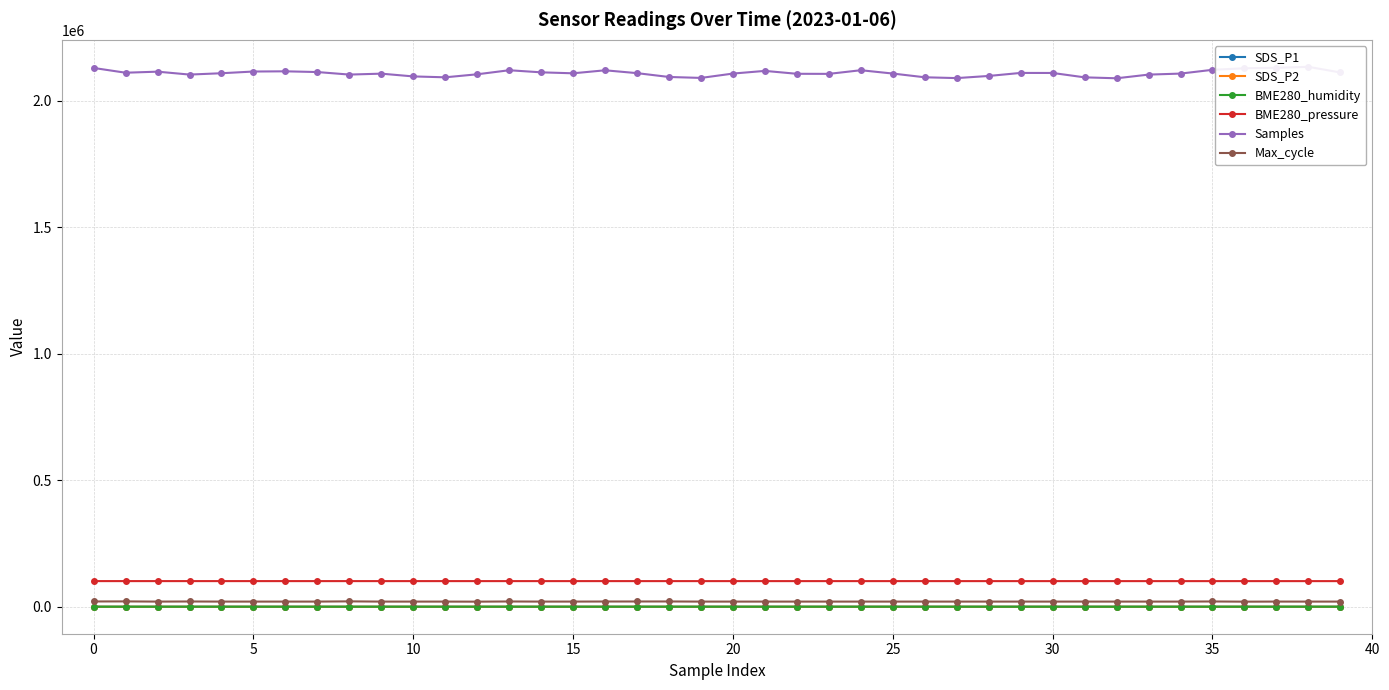

Which series has the largest range (max minus min)?

Samples